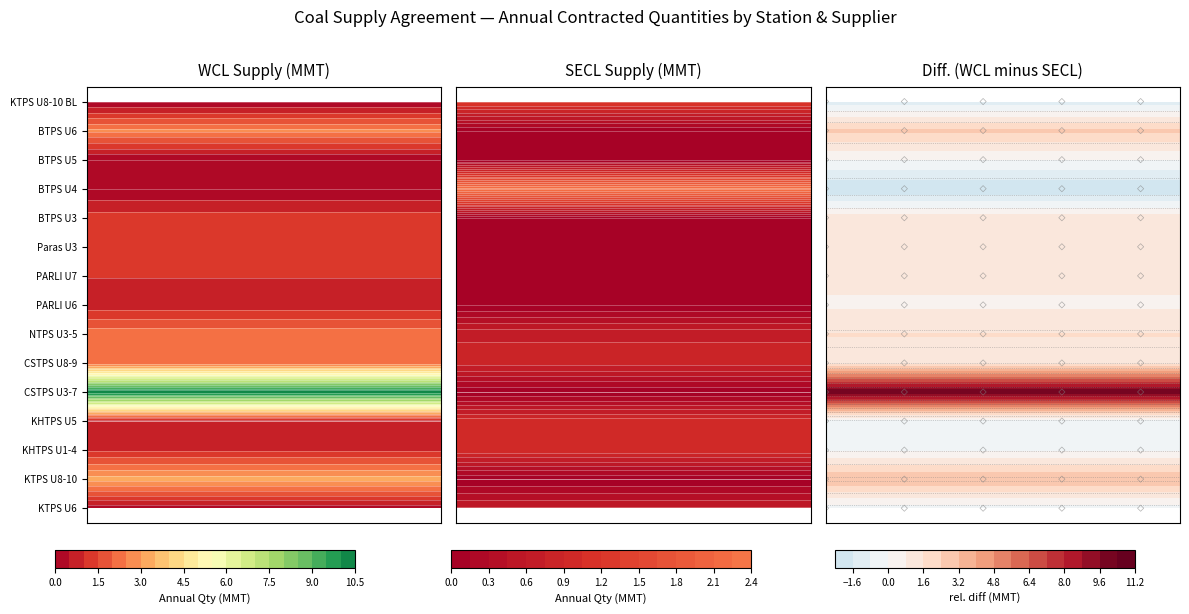

Is it true that KHTPS U1-4 equals 1.0 at SECL?

True